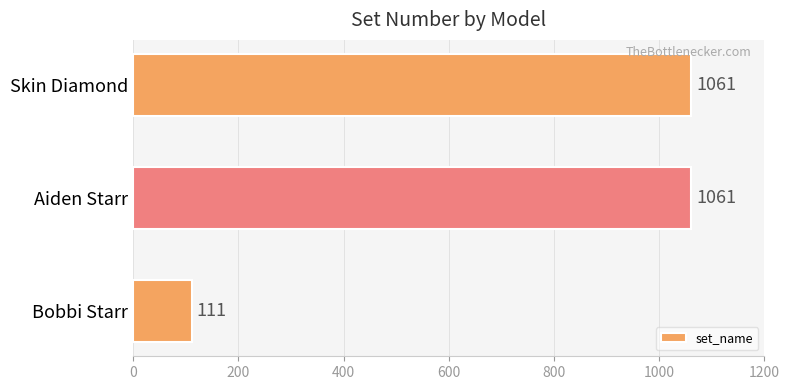

Between Skin Diamond and Bobbi Starr, which is larger?

Skin Diamond